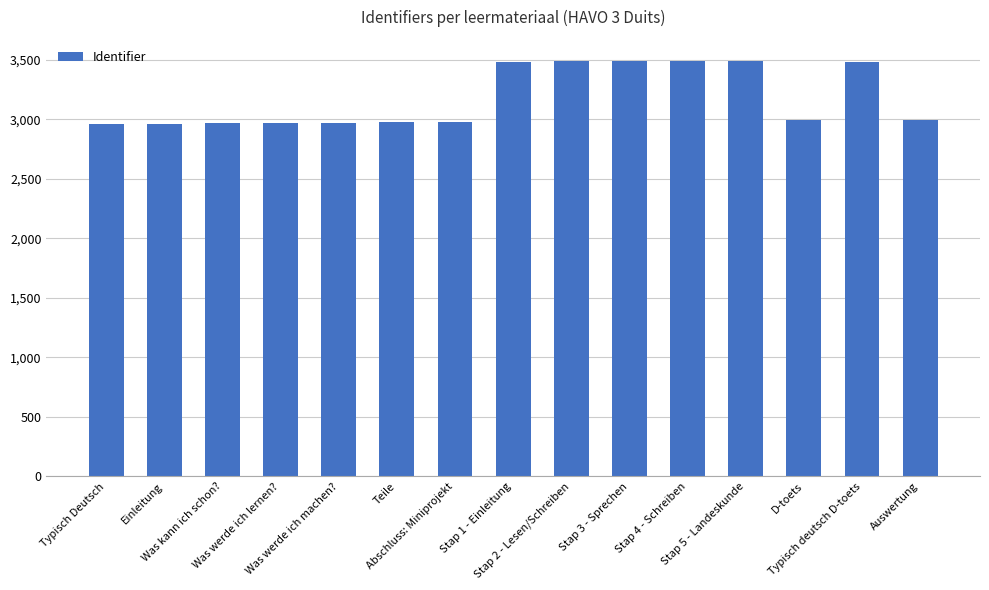

What is the value of the 3rd bar from the left?

2966